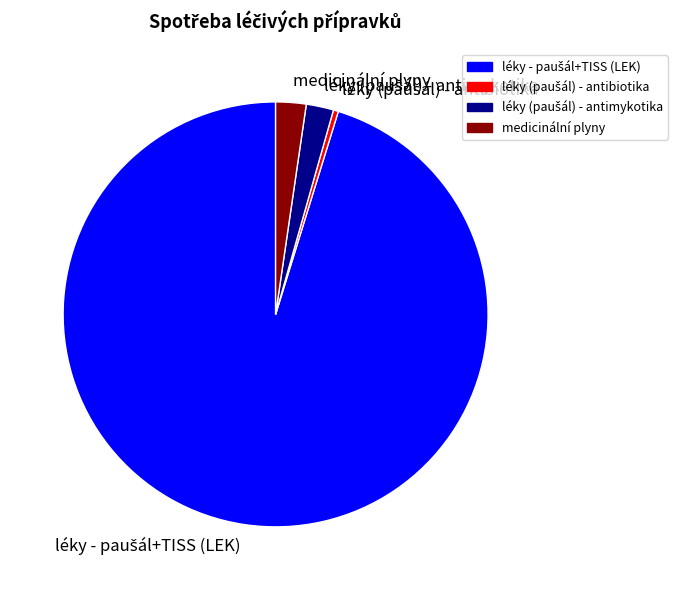

Is there a majority slice in this chart?

Yes